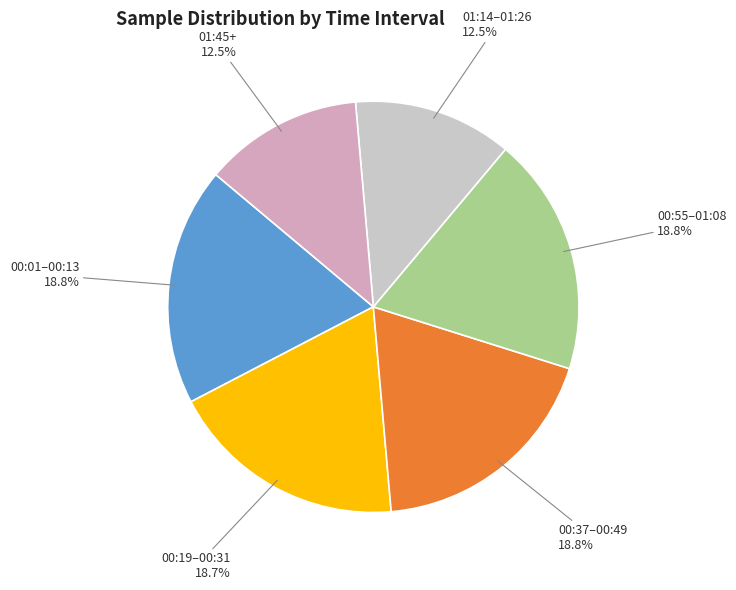

How many slices are in this pie chart?

6